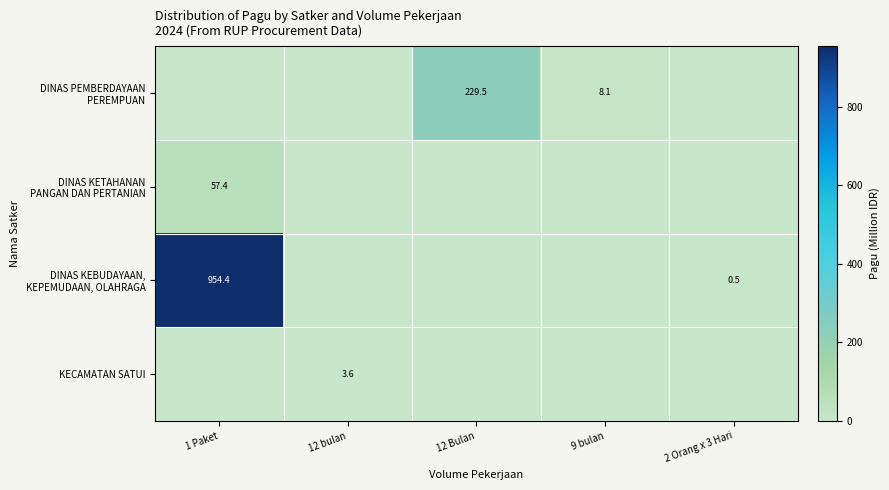

How many values in the KECAMATAN SATUI series exceed 0?

1